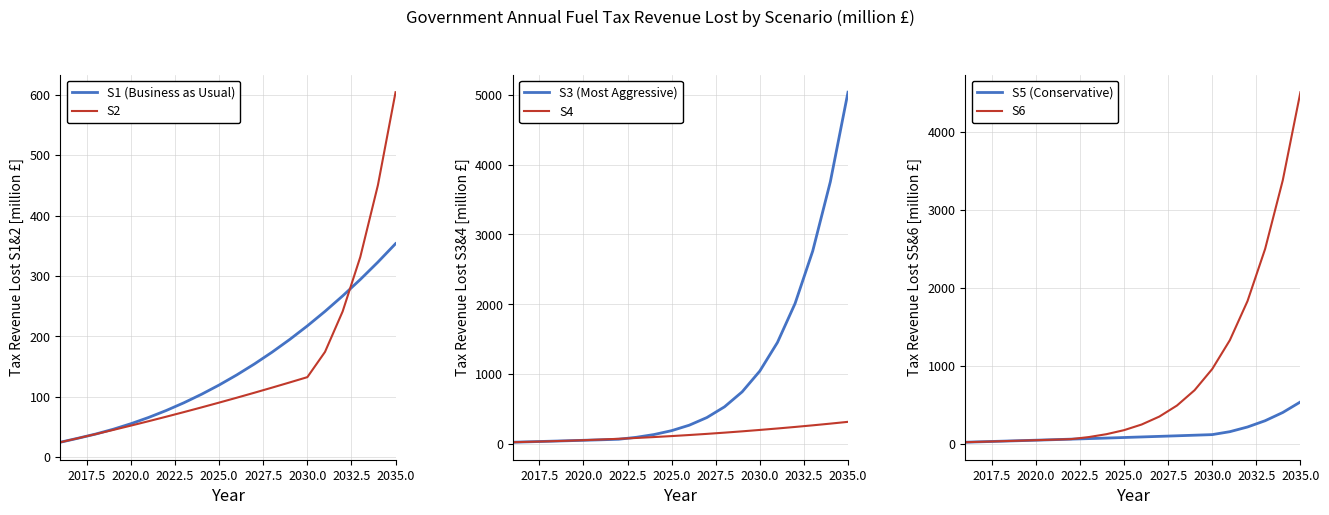

At which label does S2 reach its peak?

2035.0